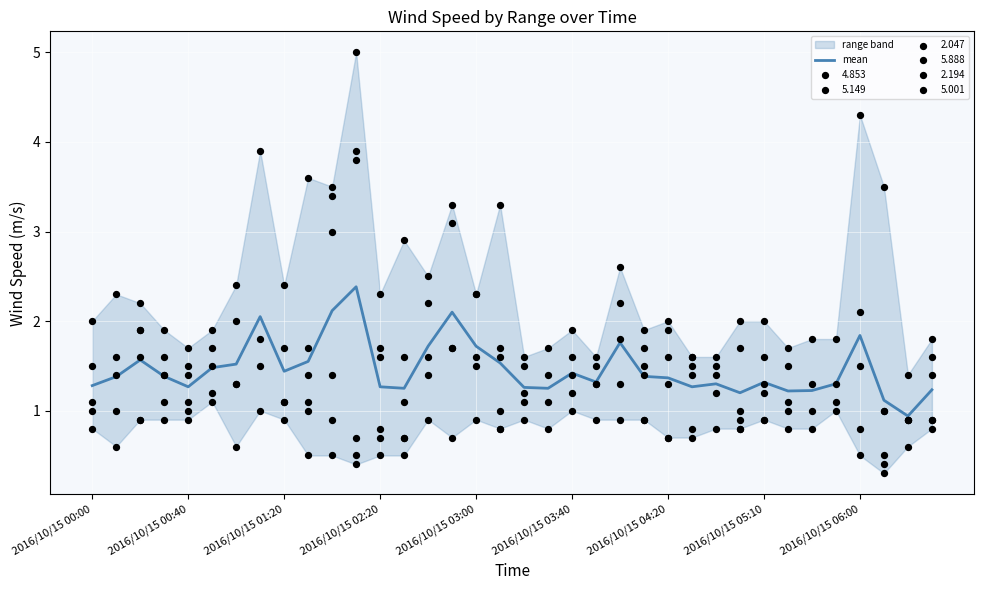

Where does the mean series first go above 1?

2016/10/15 00:00